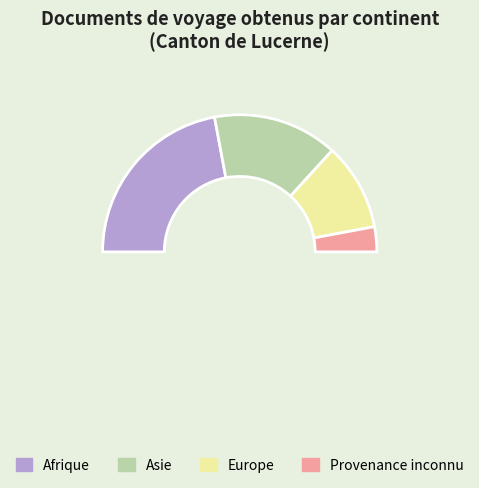

Which slice is the smallest?

Amérique